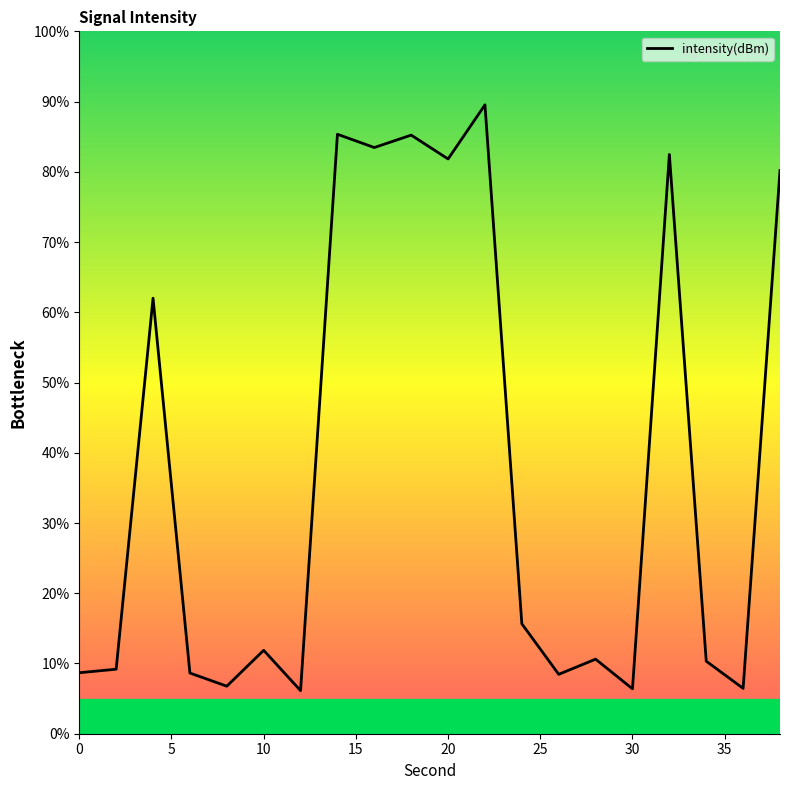

What is the greatest value displayed?

89.5